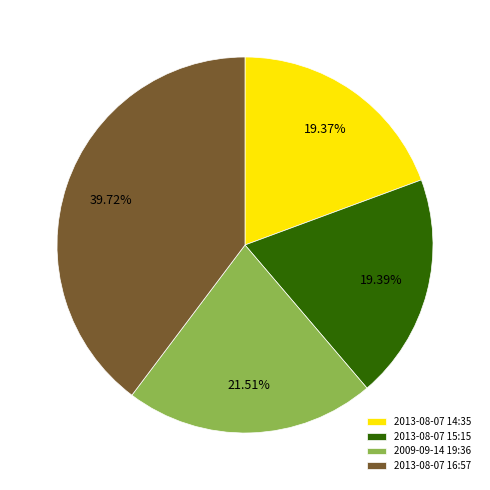

Approximately how many times larger is the value at 2013-08-07 14:35 compared to 2013-08-07 16:57?

0.5